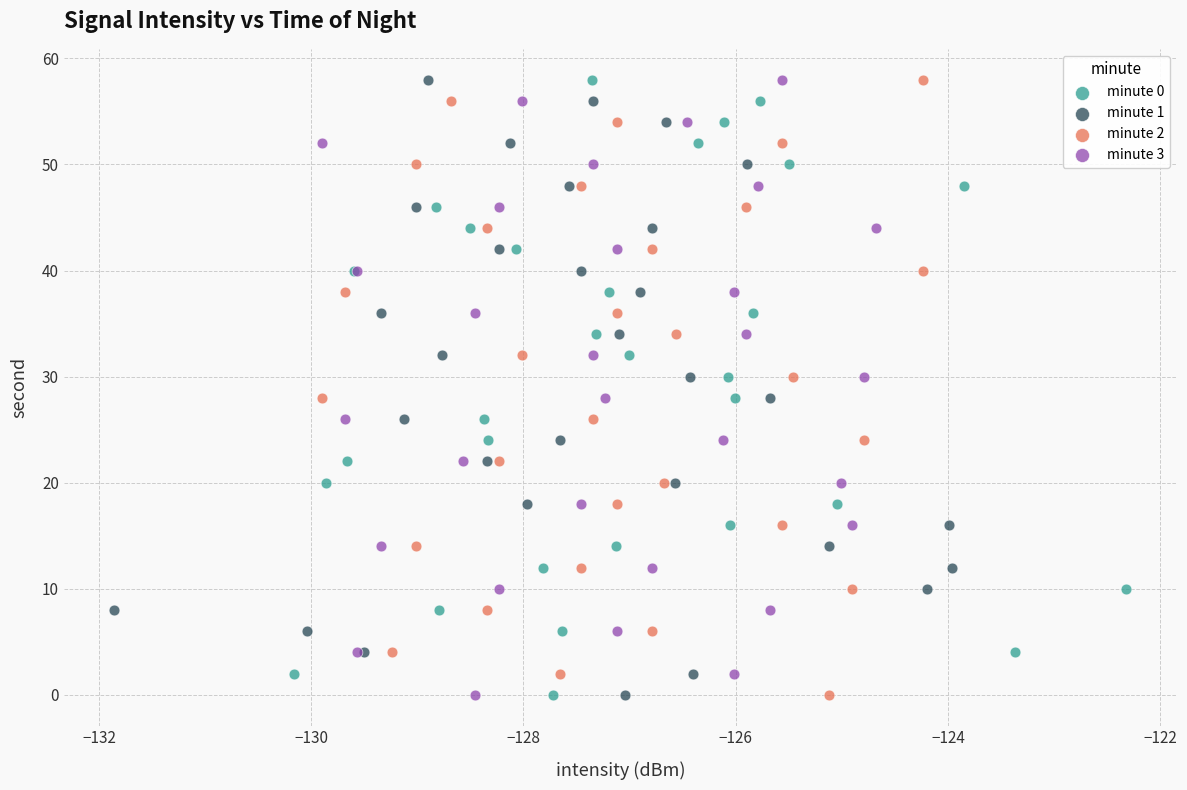

What are all the series names shown in the legend?

minute 0, minute 1, minute 2, minute 3